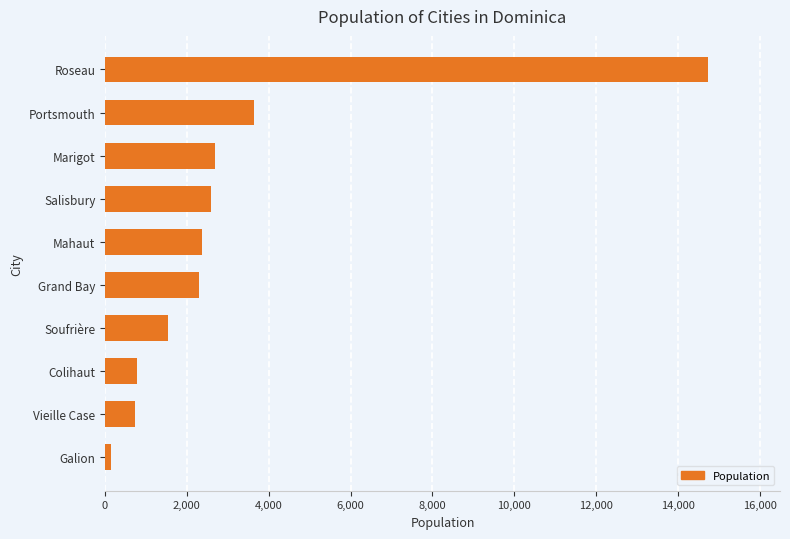

What is the approximate value at Salisbury?

2590